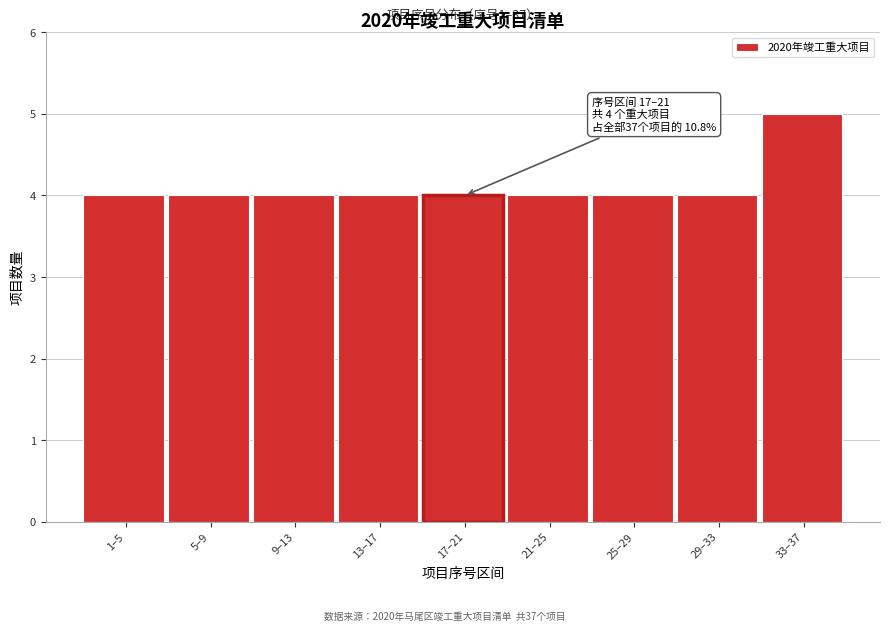

Reading right to left, list all the values displayed in this chart.

5	4	4	4	4	4	4	4	4